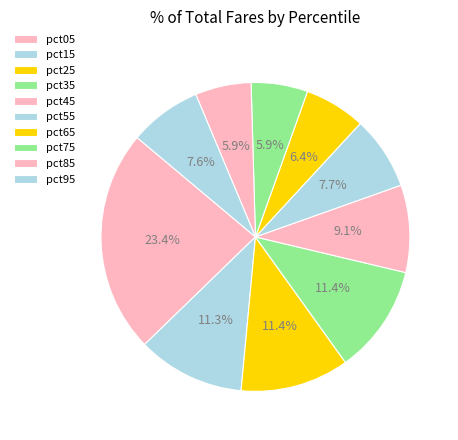

How many slices are in this pie chart?

10